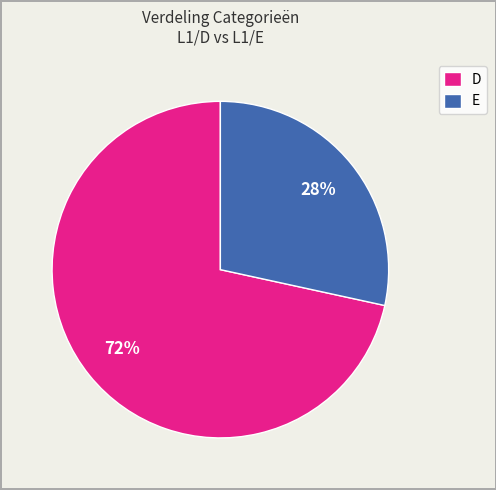

True or false: D accounts for 15% of the total.

False